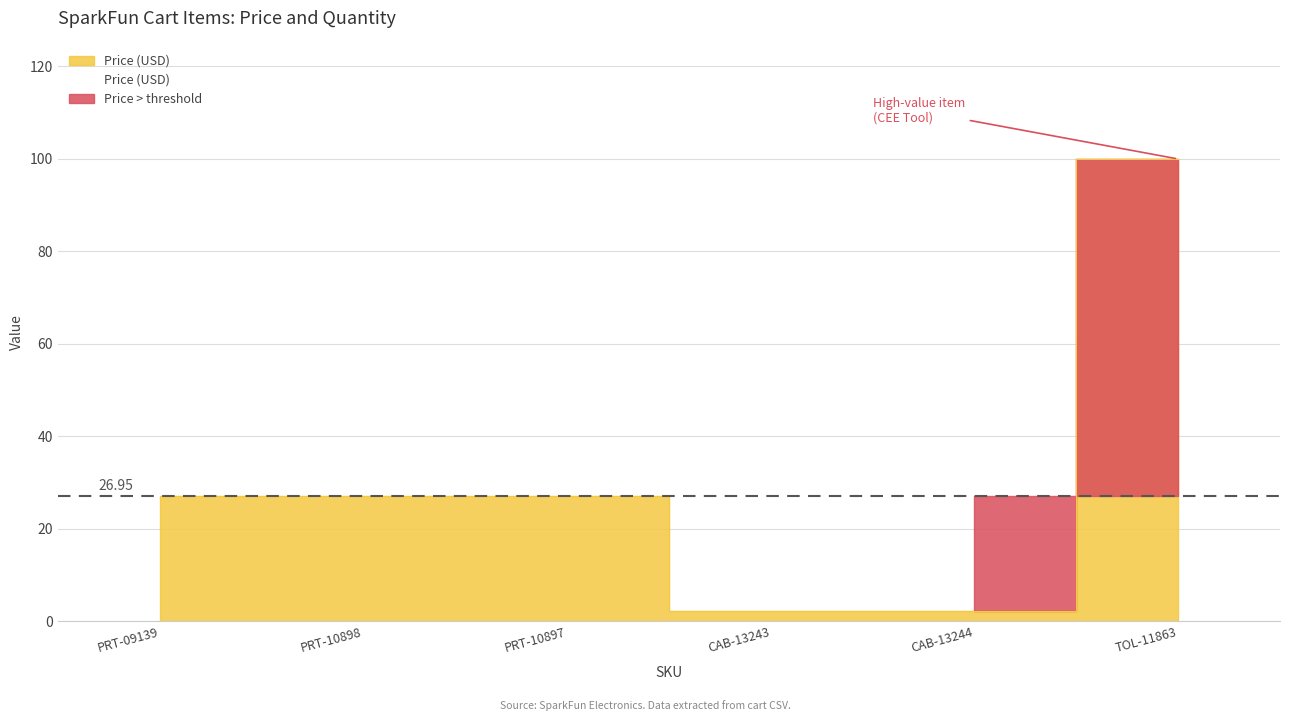

What is the average value?

30.8